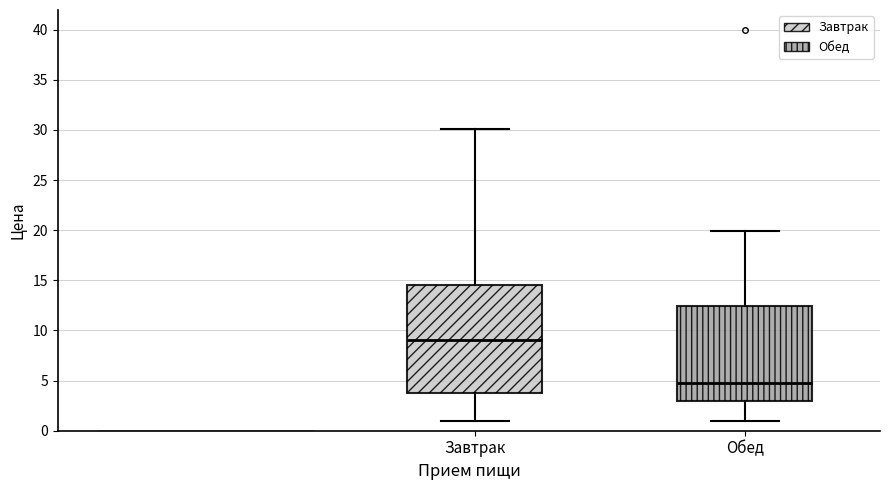

Comparing the boxes themselves (not the whiskers), which one is the tallest?

Завтрак